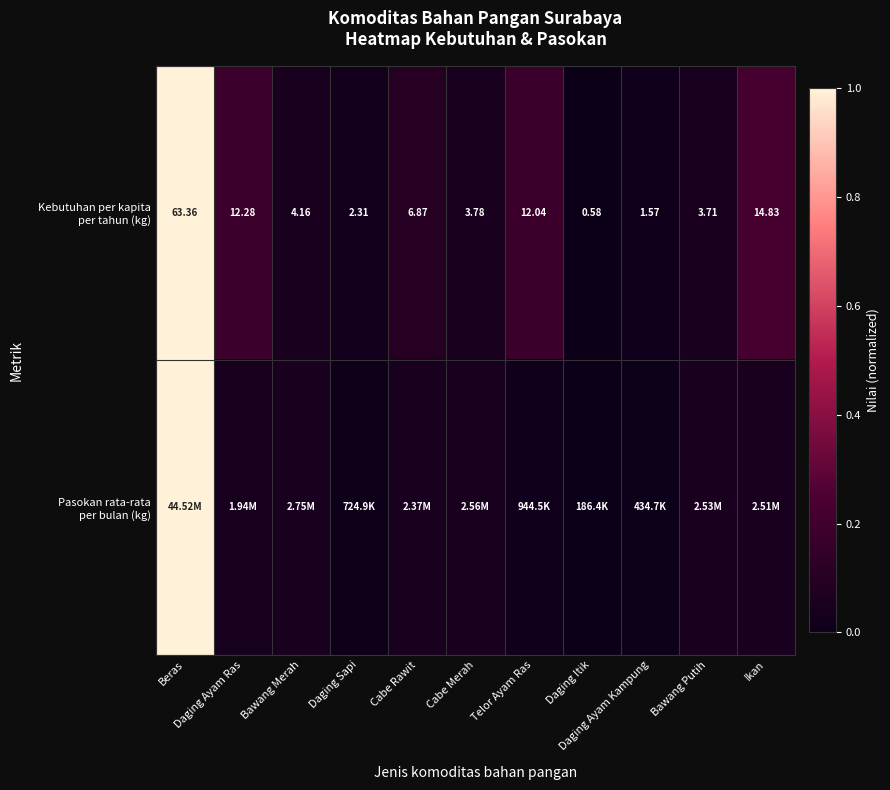

Rank the series by their maximum value, from lowest to highest.

Kebutuhan per kapita per tahun (kg), Pasokan rata-rata per bulan (kg)